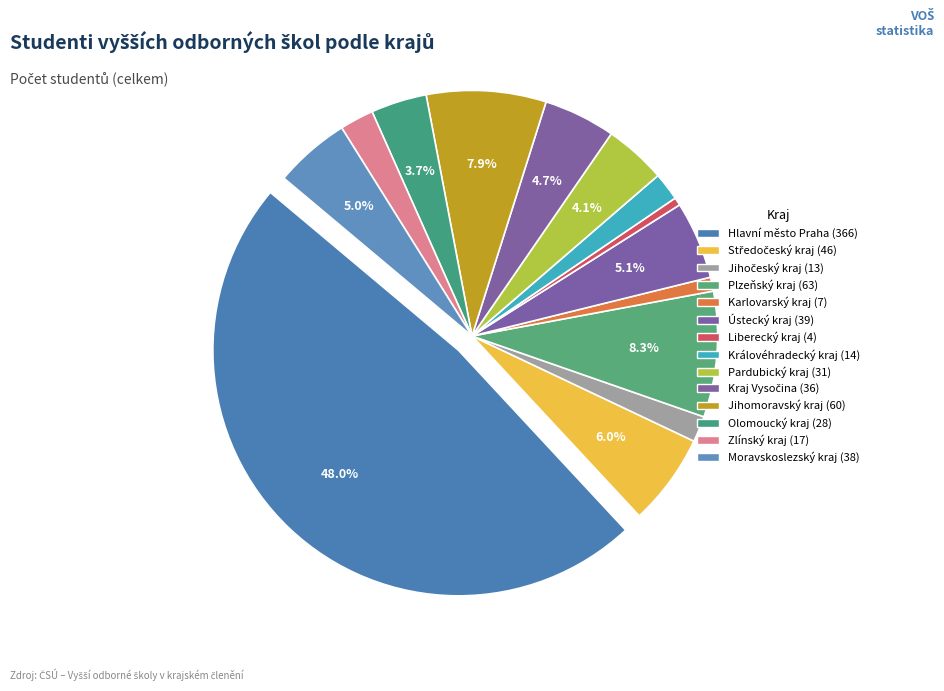

To the nearest percent, what is the difference between the Karlovarský kraj and Olomoucký kraj slice percentages?

3%